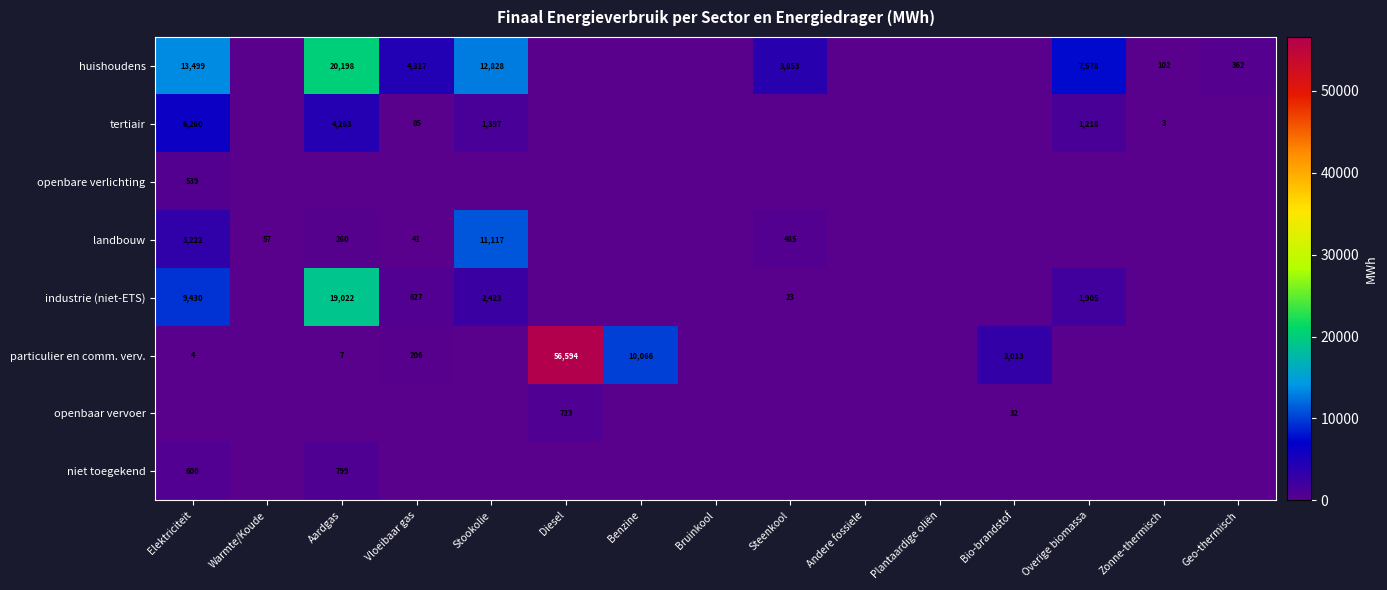

Is it true that industrie (niet-ETS) equals 305 at Vloeibaar gas?

False